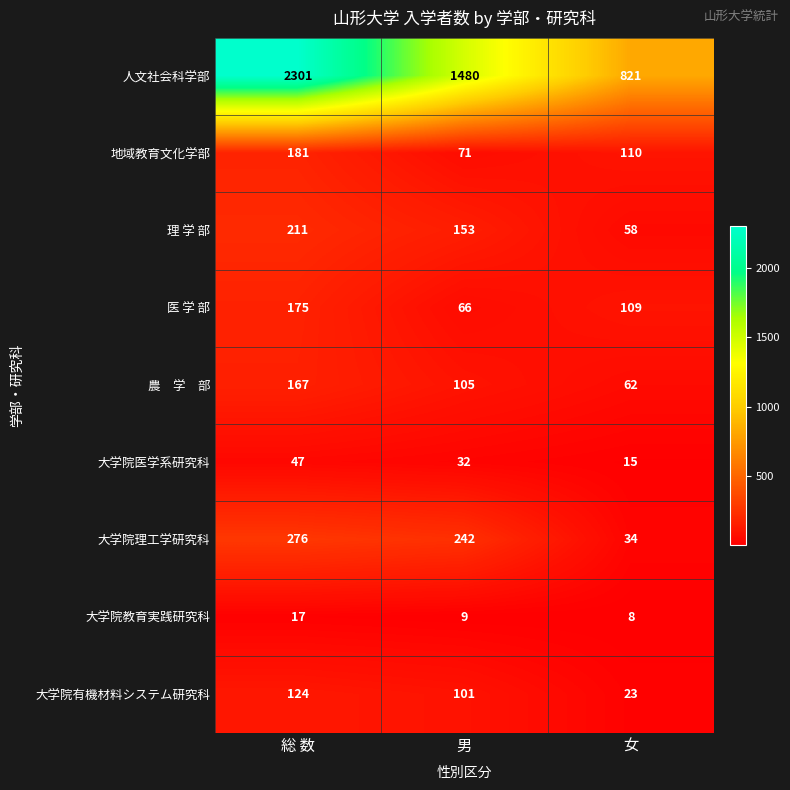

Read the 医 学 部 value at 総 数, to the nearest 50.

200